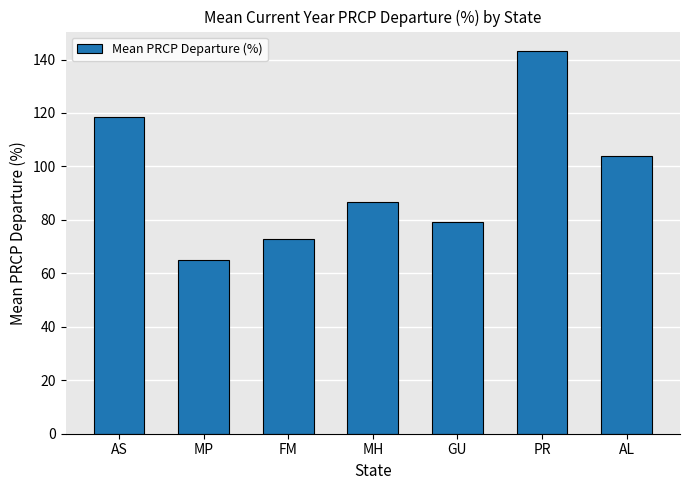

Reading left to right, list all the values displayed in this chart.

118.5	64.9	72.8	86.6	79.1	143.3	103.8